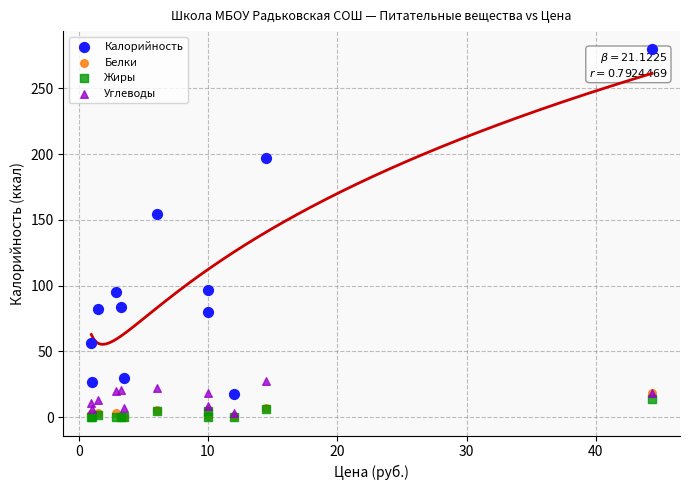

Across all series, what Y value is closest to 139?

154.8